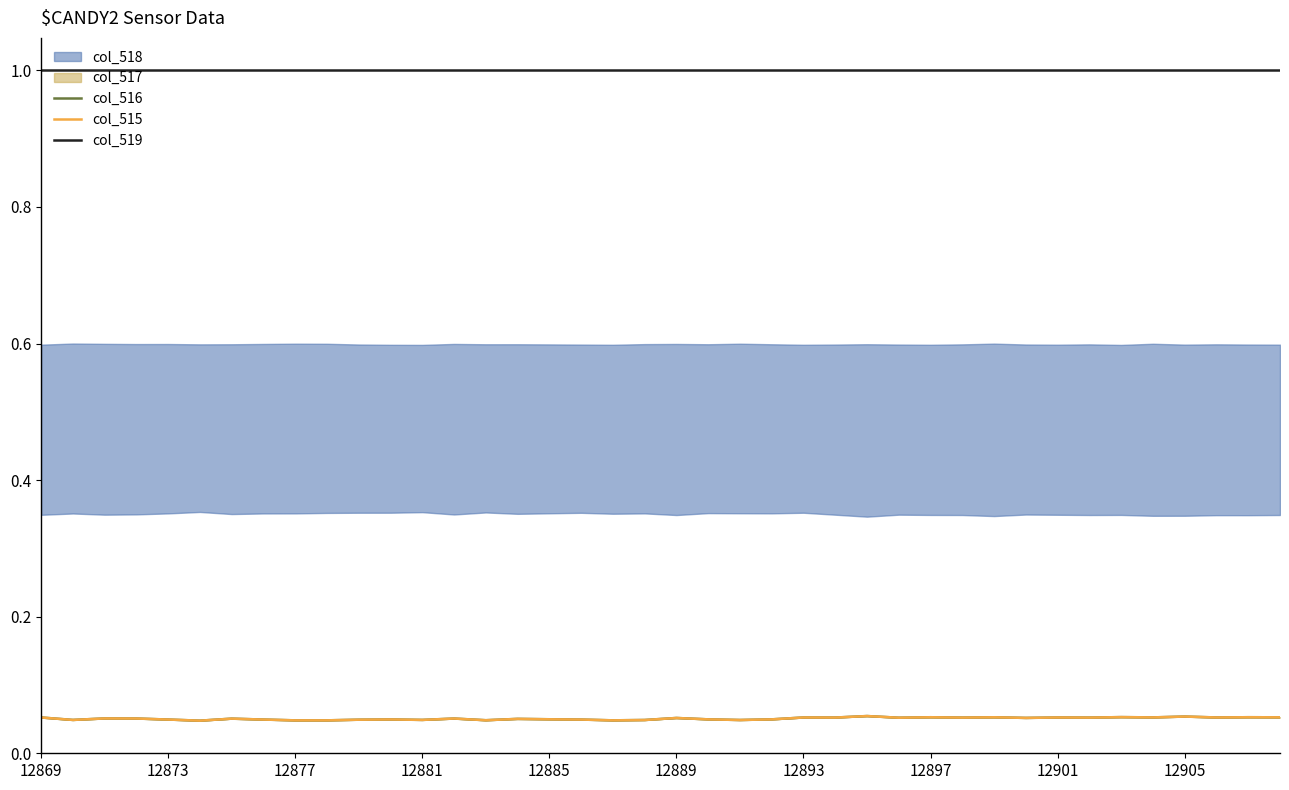

What is the maximum value for col_515?

0.1